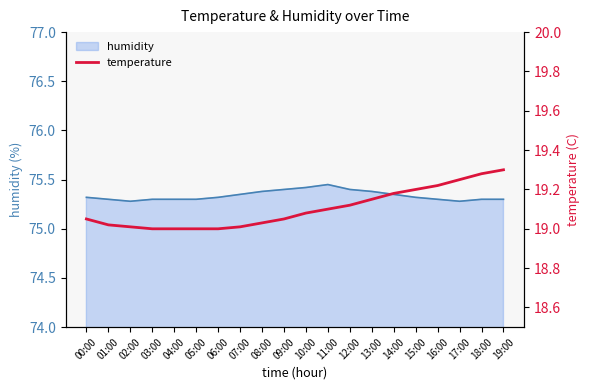

What is the difference between the maximum and second lowest values?

0.3